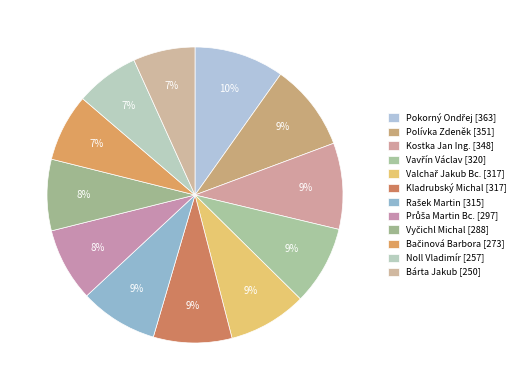

Count the number of slices in the pie.

12